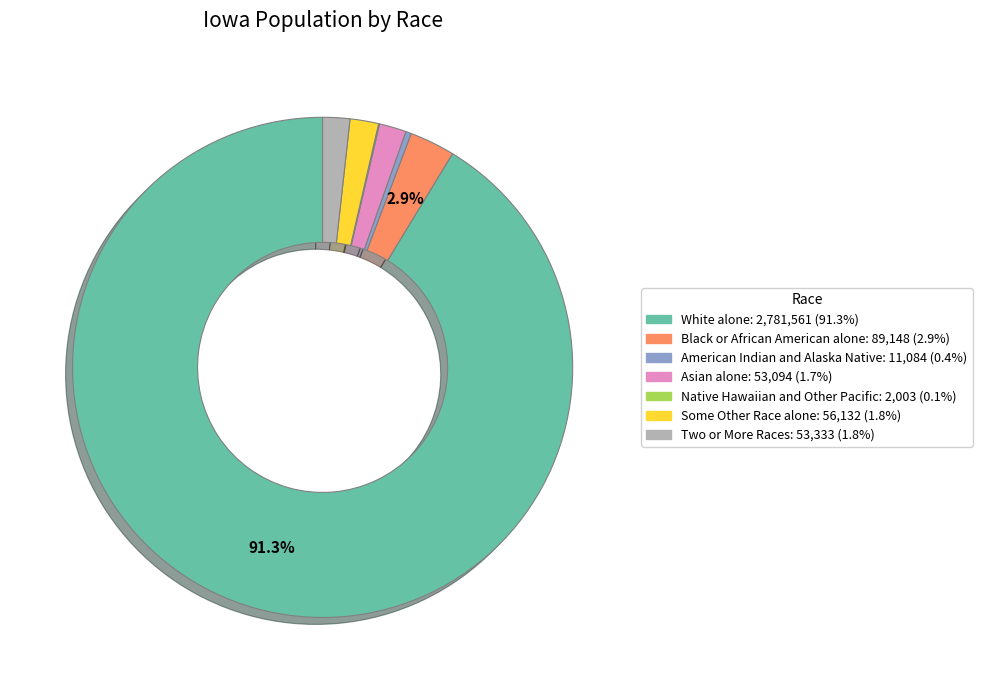

What is the majority slice?

White alone